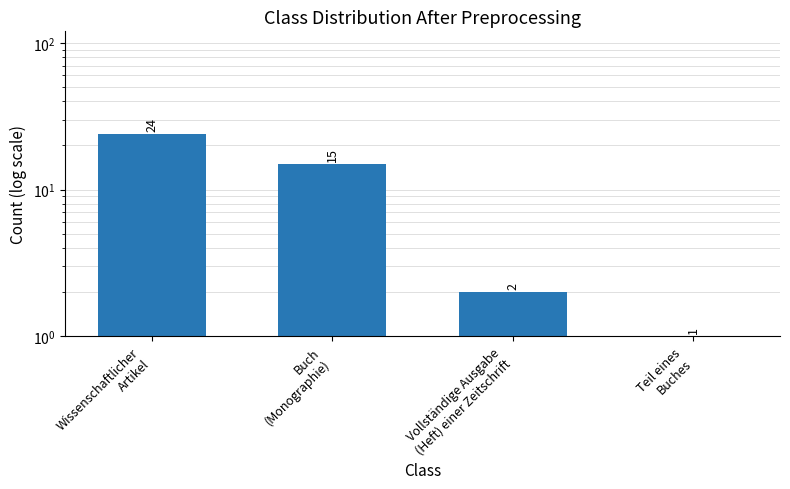

Between Buch
(Monographie) and Teil eines
Buches, which is larger?

Buch
(Monographie)